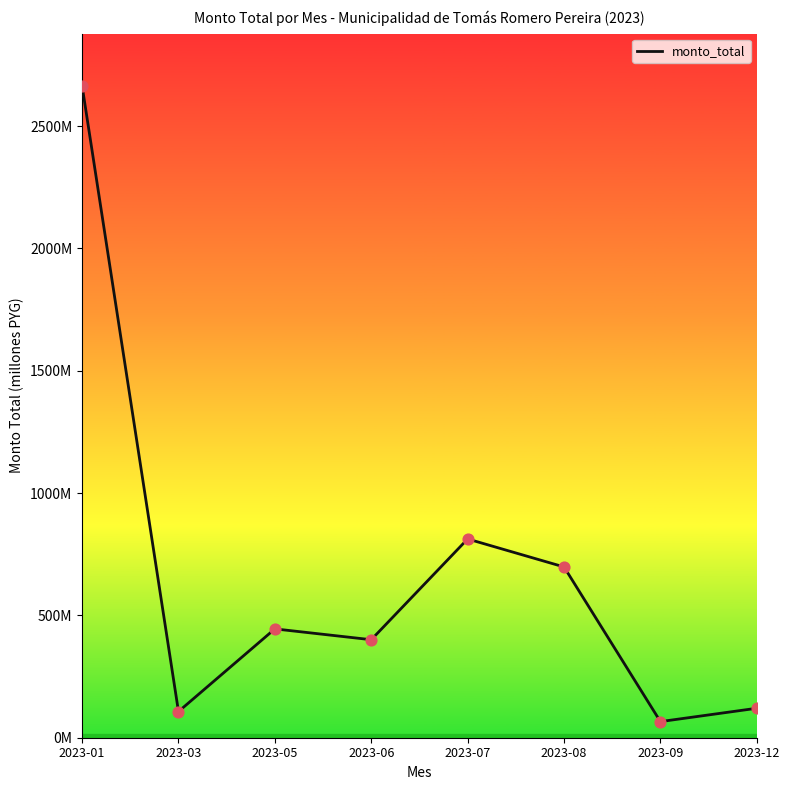

Approximately how many times larger is the value at 2023-12 compared to 2023-08?

0.2